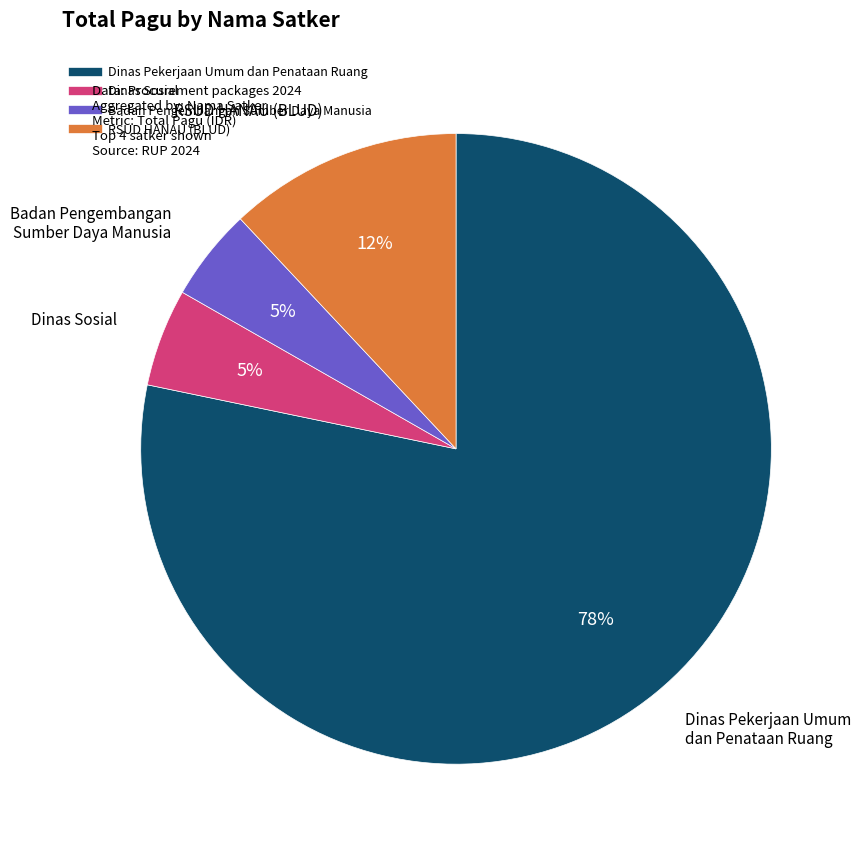

Does any single category account for the majority?

Yes